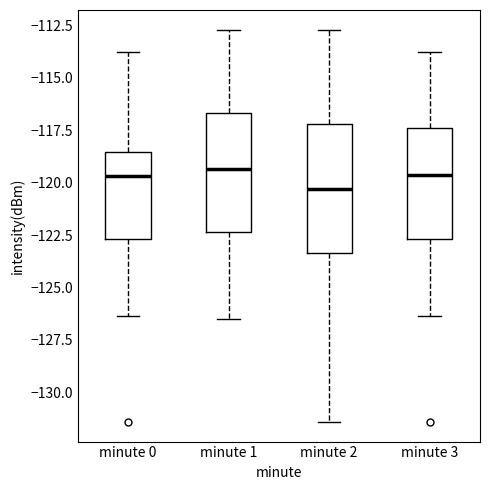

Where does the median line of the box for minute 3 sit on the y-axis? The values are not printed on the chart, so give them approximately, as read against the axis.

-119.5